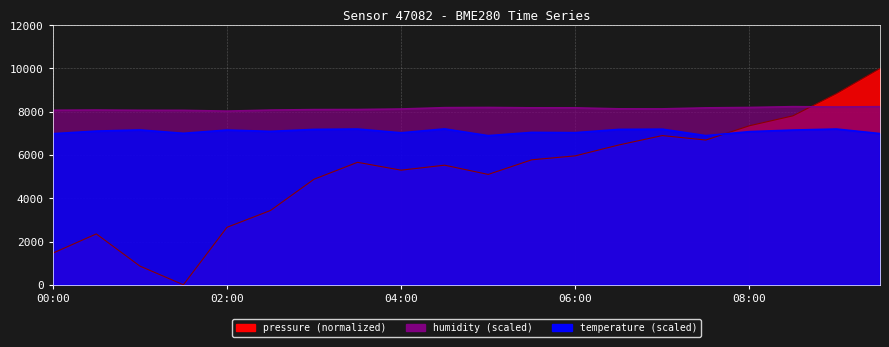

Reading left to right, what are all the values shown in this chart?

pressure: 1460.7	2351.0	864.5	0.0	2655.0	3434.0	4878.8	5661.8	5298.1	5528.6	5101.4	5777.0	5959.9	6462.6	6897.9	6691.2	7351.0	7810.0	8837.4	10000.0
humidity: 8068.0	8078.0	8066.0	8064.0	8028.0	8076.0	8098.0	8102.0	8126.0	8188.0	8196.0	8180.0	8180.0	8134.0	8132.0	8178.0	8196.0	8234.0	8220.0	8232.0
temperature: 6984.0	7104.0	7158.0	7002.0	7152.0	7092.0	7182.0	7200.0	7026.0	7206.0	6894.0	7044.0	7032.0	7182.0	7194.0	6894.0	7080.0	7152.0	7200.0	6990.0